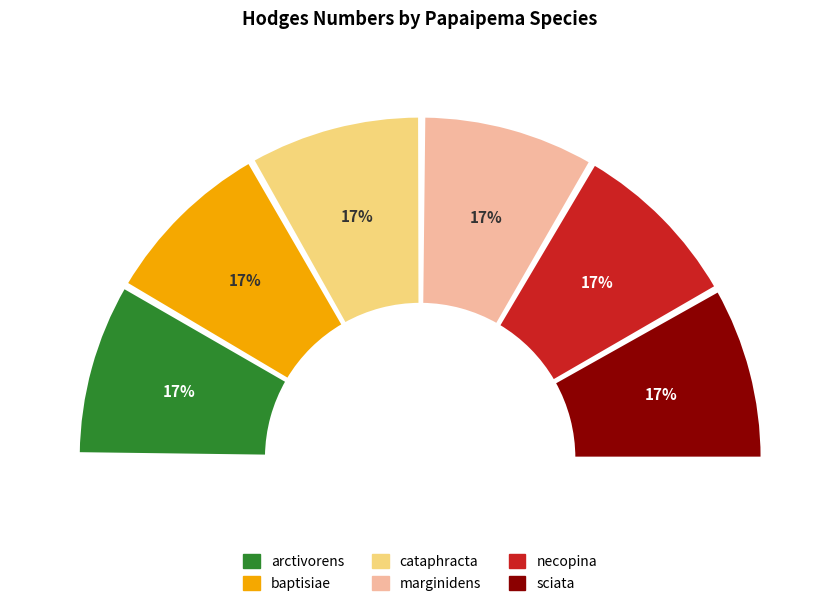

The arctivorens slice represents 31% of the pie. True or false?

False